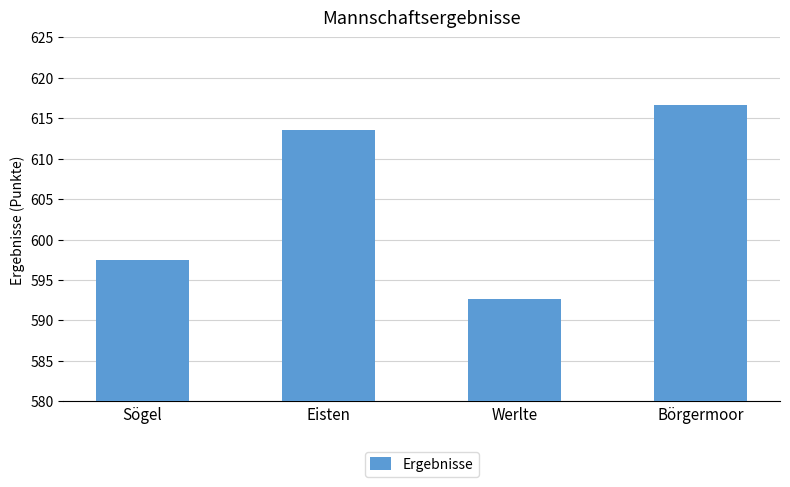

What is the minimum value shown in the chart?

592.7